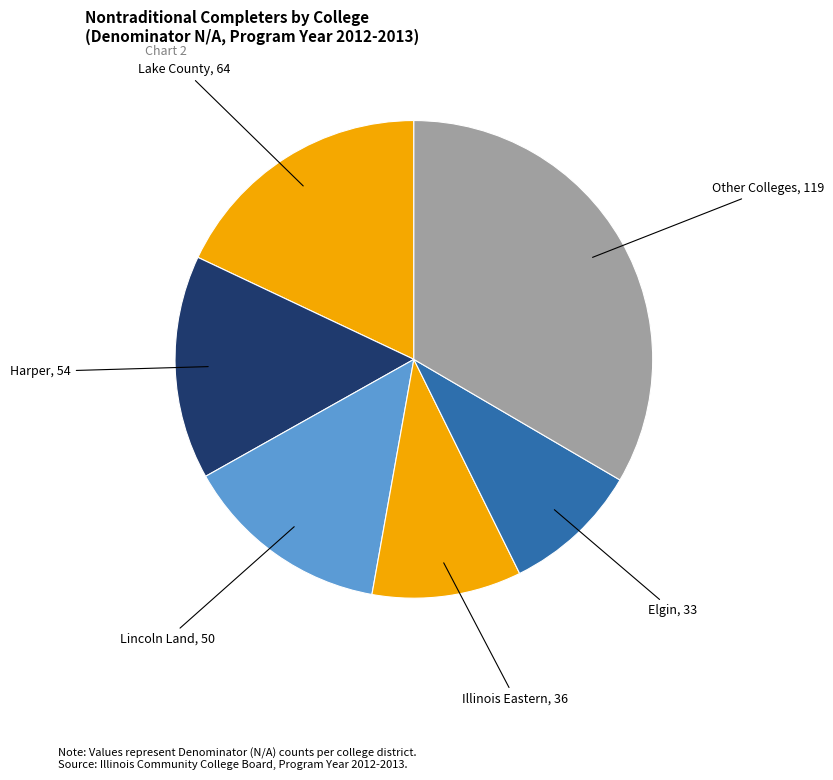

Is there a majority slice in this chart?

No